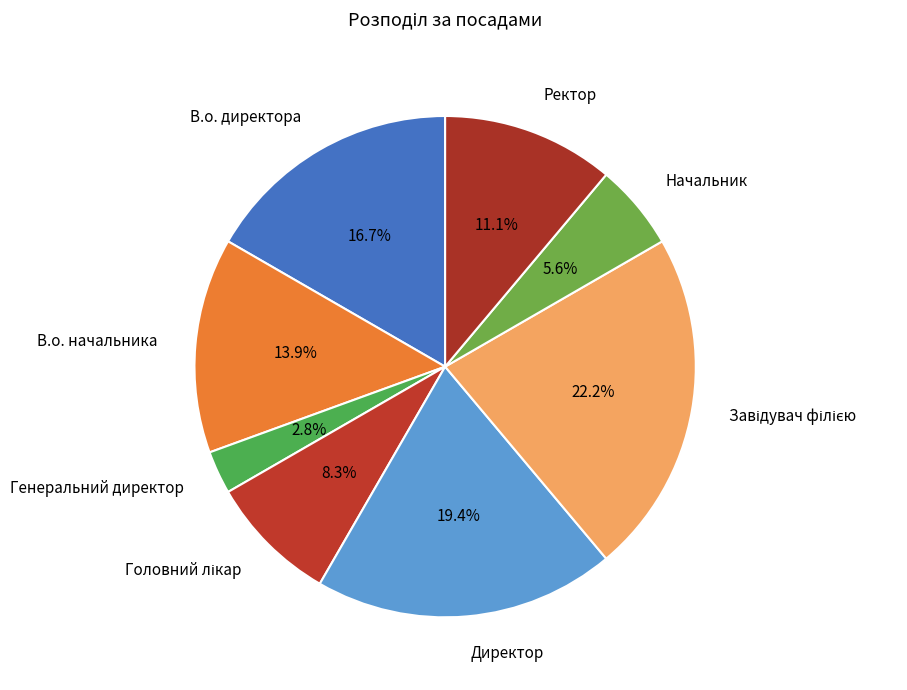

Is it true that Генеральний директор is 3% of the pie?

True